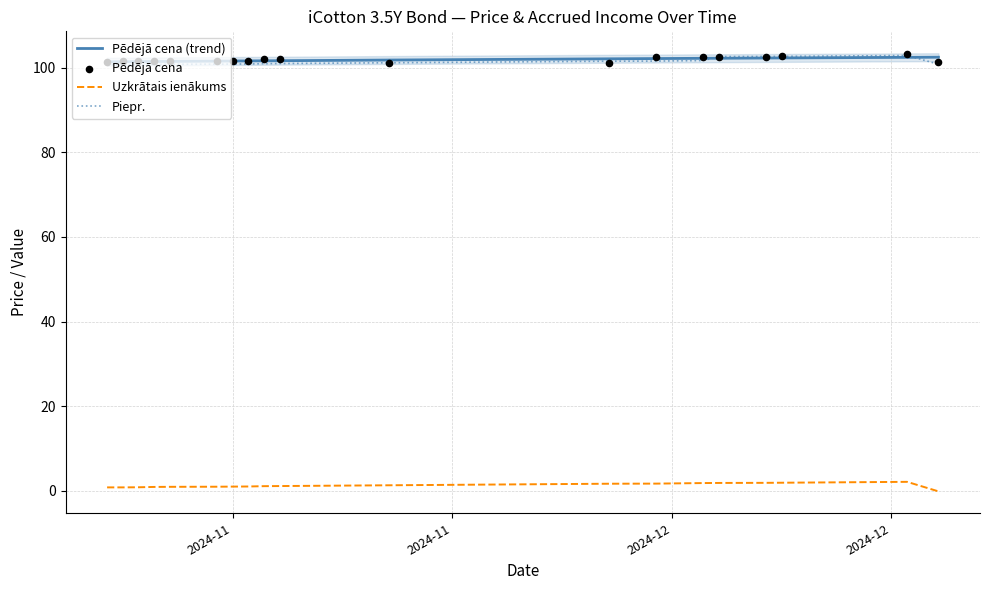

Which series has the largest total across all categories?

Pēdējā cena